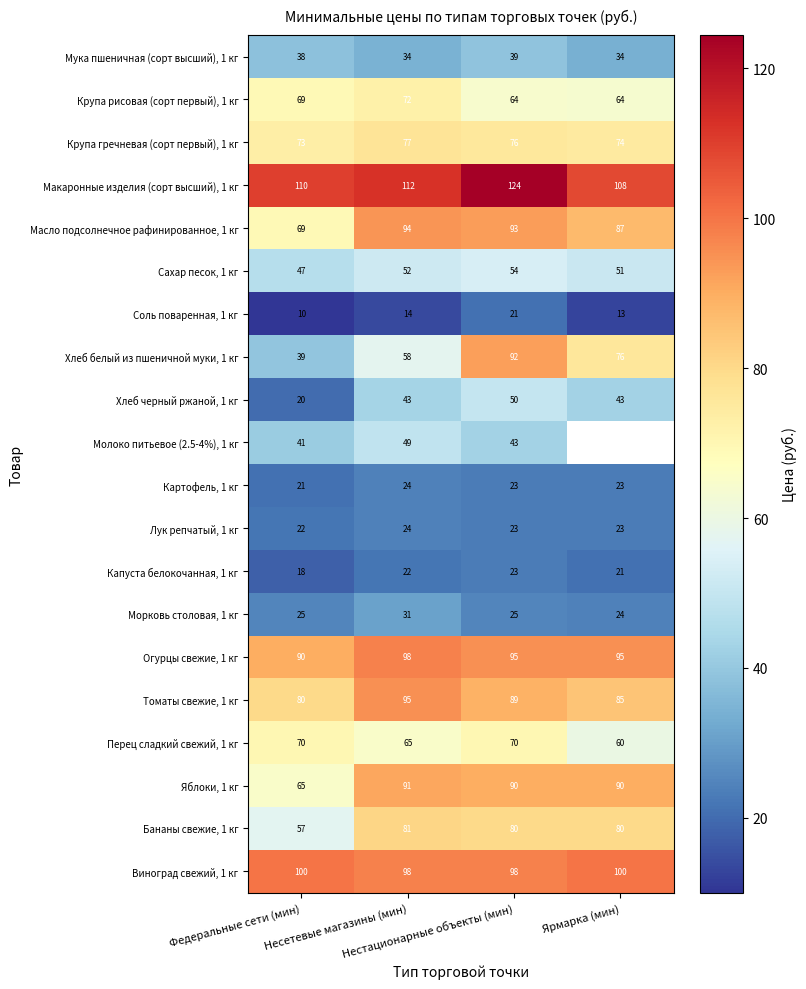

The Хлеб черный ржаной, 1 кг series shows 50.0 at Нестационарные объекты (мин). True or false?

True